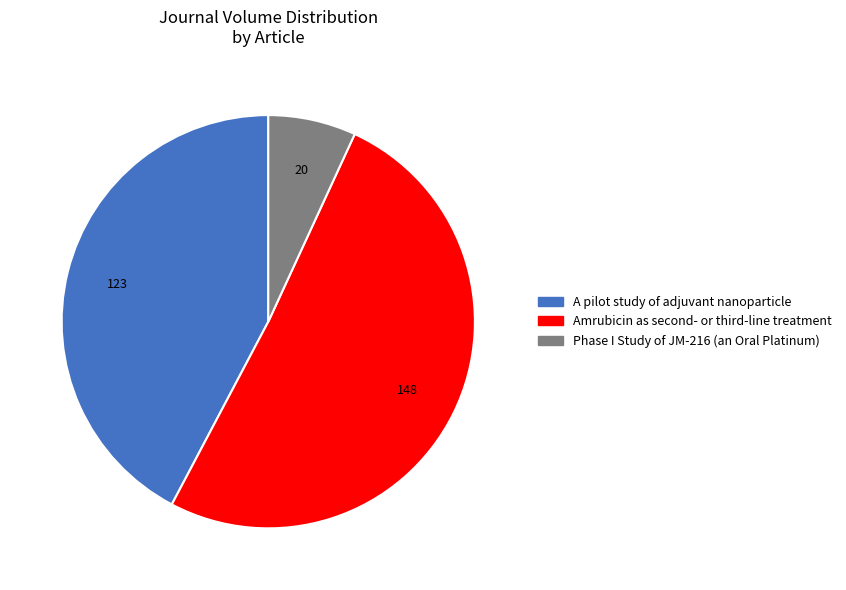

Does Phase I Study of JM-216 (an Oral Platinum) account for over 50% of the chart?

No